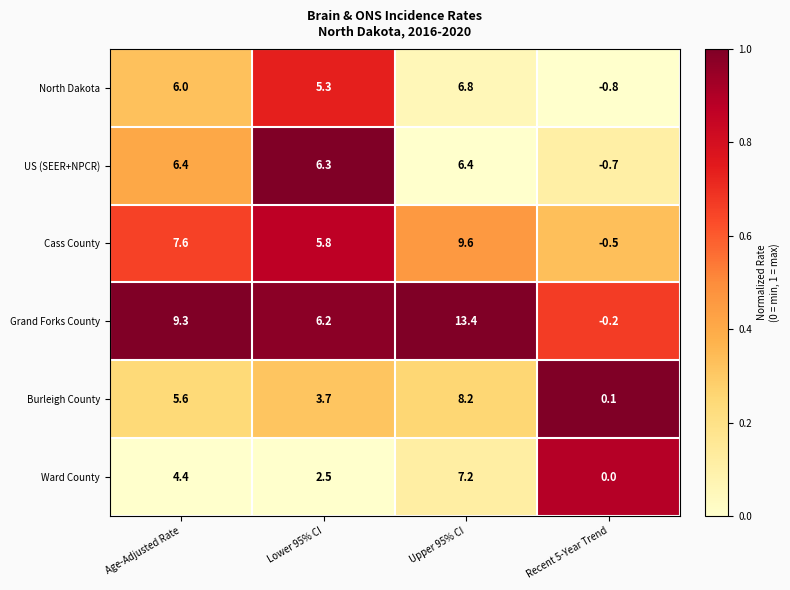

Where is Cass County nearest to the value 4?

Lower 95% CI